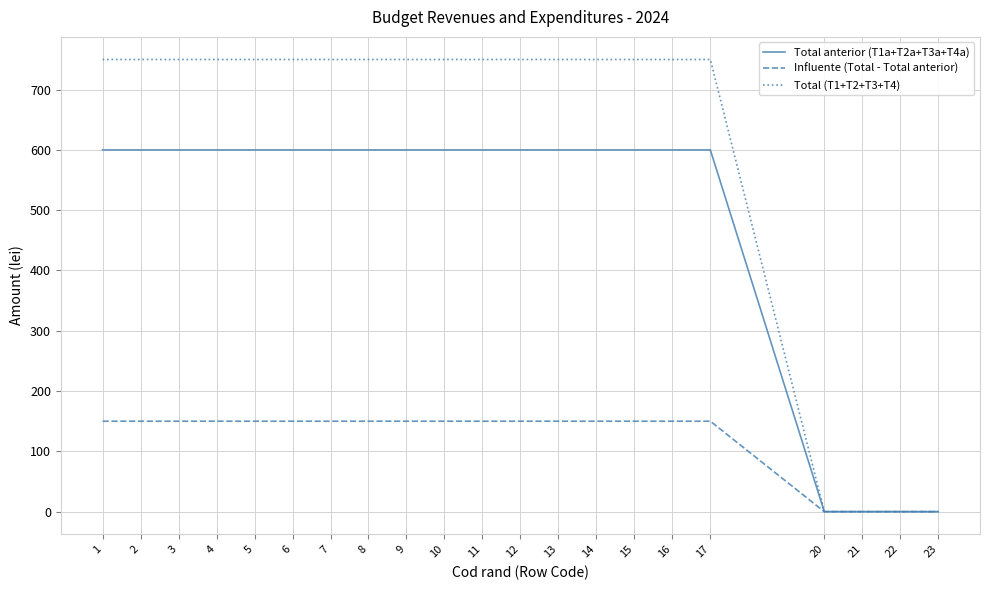

Count the number of categories in the chart.

21